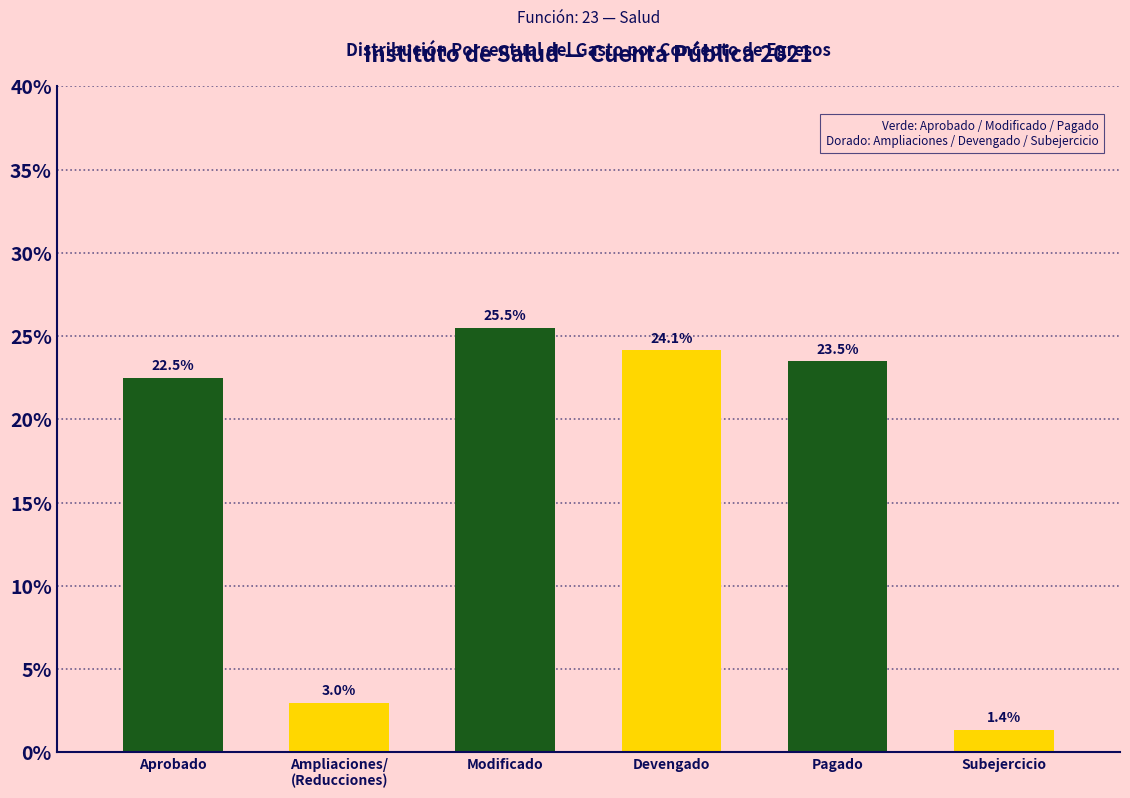

Reading left to right, transcribe all the data shown in this chart.

22.5	3.0	25.5	24.1	23.5	1.4